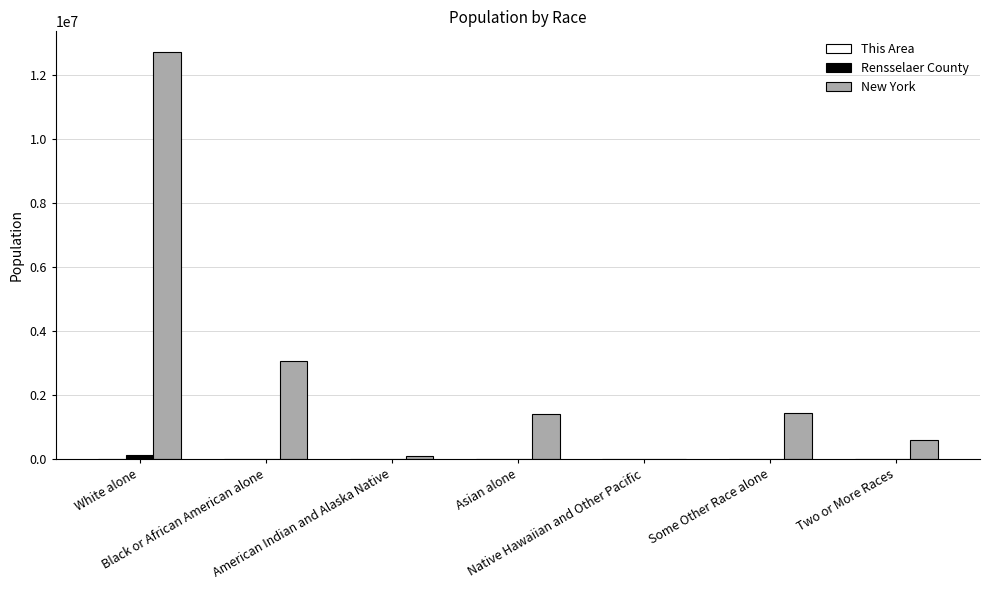

What is the maximum value shown in the chart?

12740974